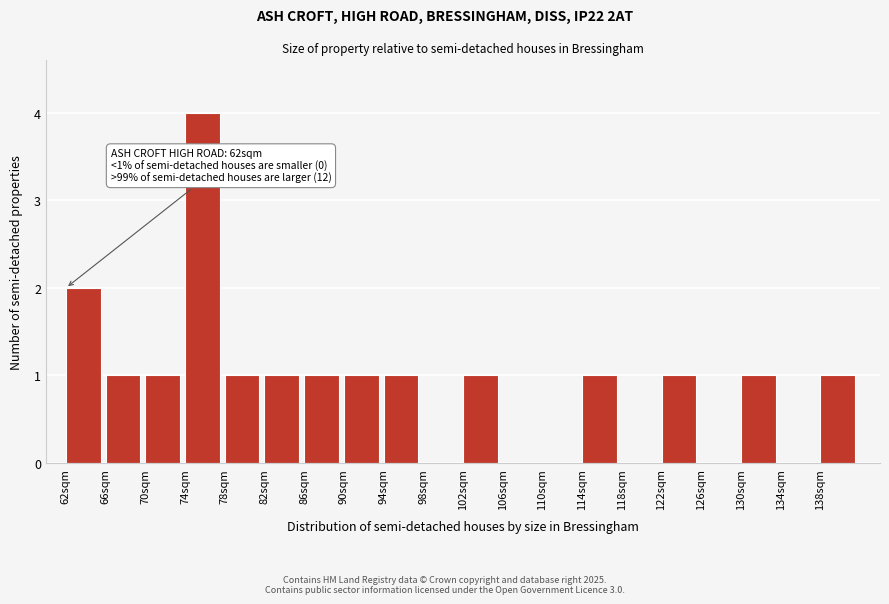

Reading left to right, what are all the values shown in this chart?

62sqm=2	66sqm=1	70sqm=1	74sqm=4	78sqm=1	82sqm=1	86sqm=1	90sqm=1	94sqm=1	98sqm=0	102sqm=1	106sqm=0	110sqm=0	114sqm=1	118sqm=0	122sqm=1	126sqm=0	130sqm=1	134sqm=0	138sqm=1